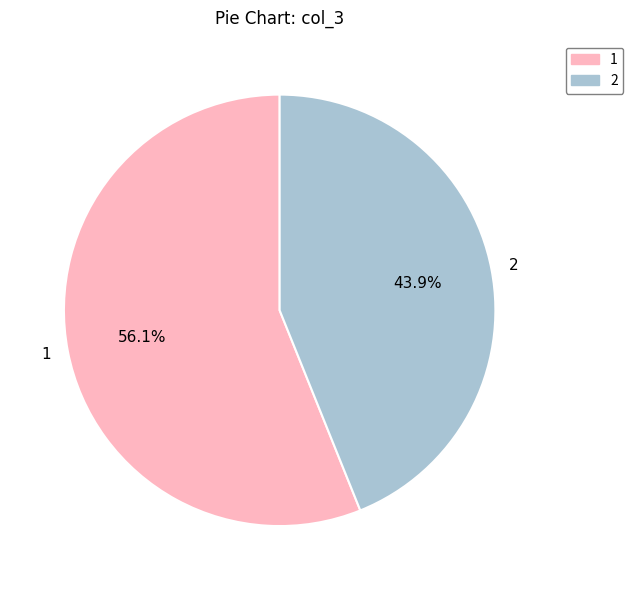

Rank the categories by value from lowest to highest.

2, 1